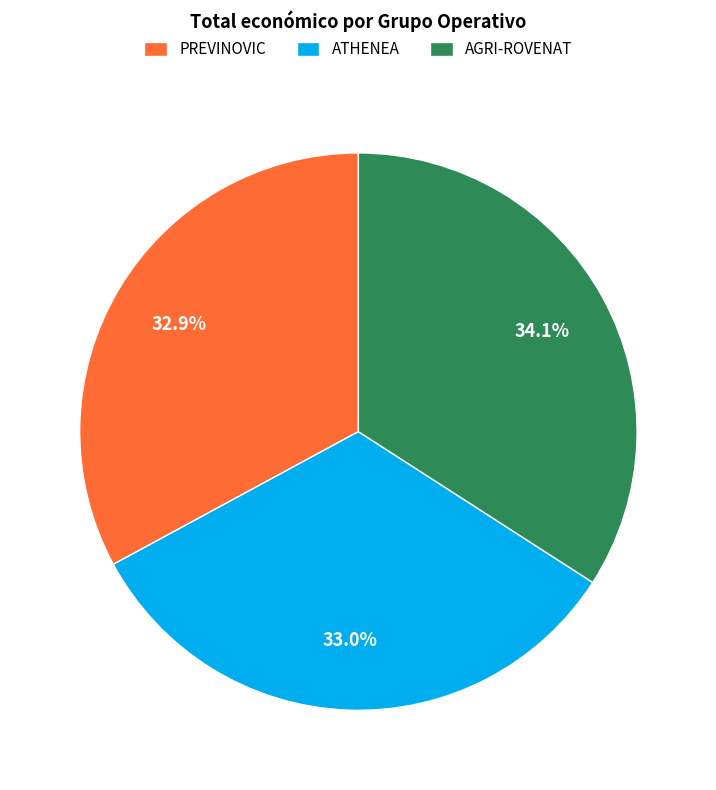

Does AGRI-ROVENAT account for over 50% of the chart?

No